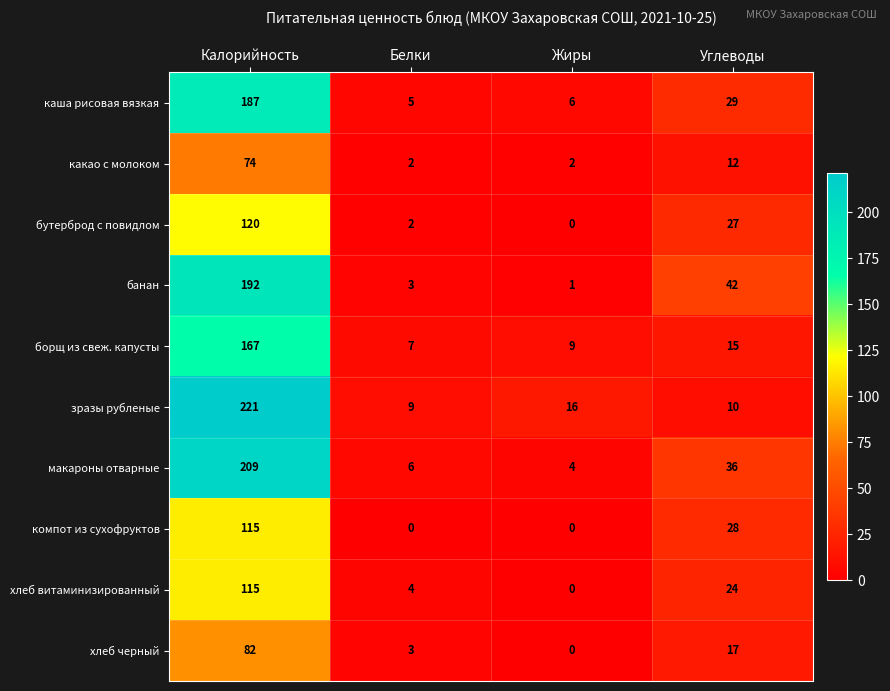

What is the difference between the highest and lowest values at Углеводы?

32